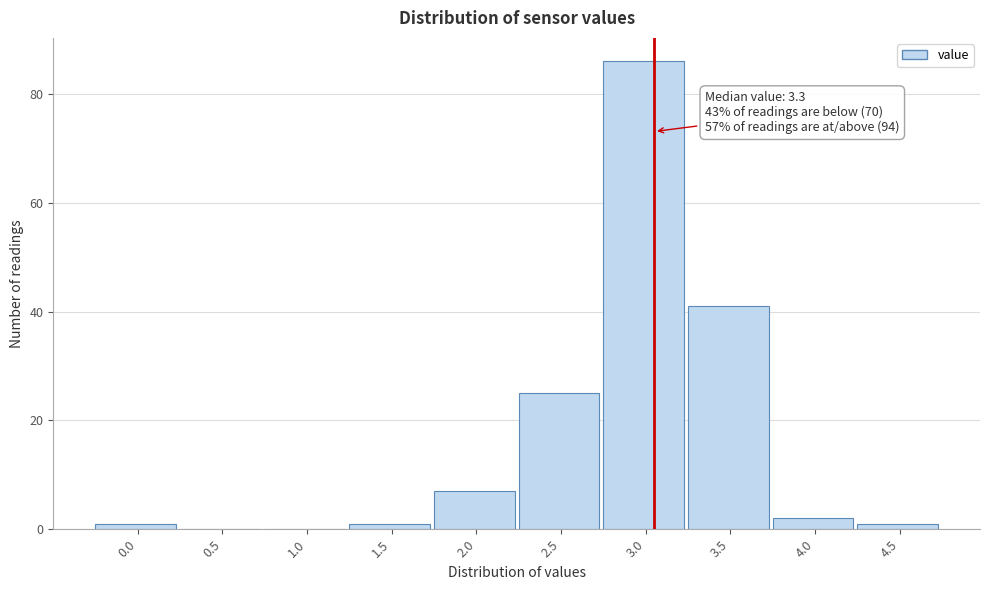

Reading left to right, extract all data points from this chart.

0.0=1	0.5=0	1.0=0	1.5=1	2.0=7	2.5=25	3.0=86	3.5=41	4.0=2	4.5=1